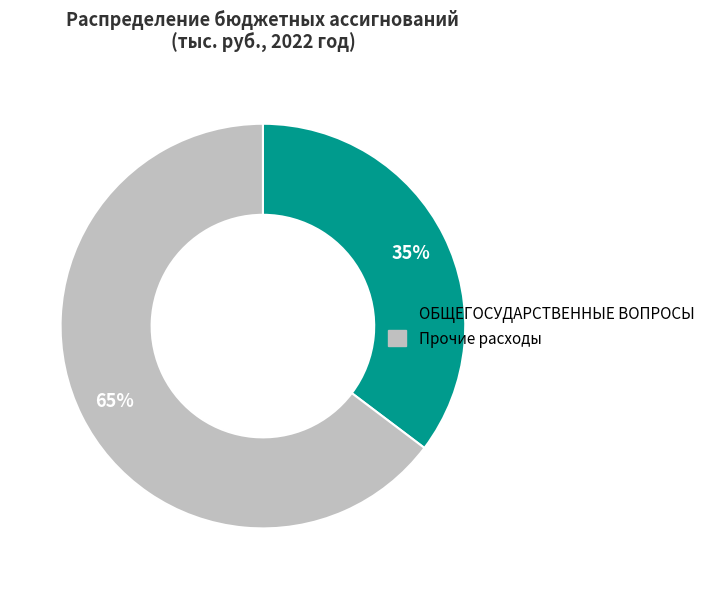

Is there any slice that represents more than half of the pie?

Yes